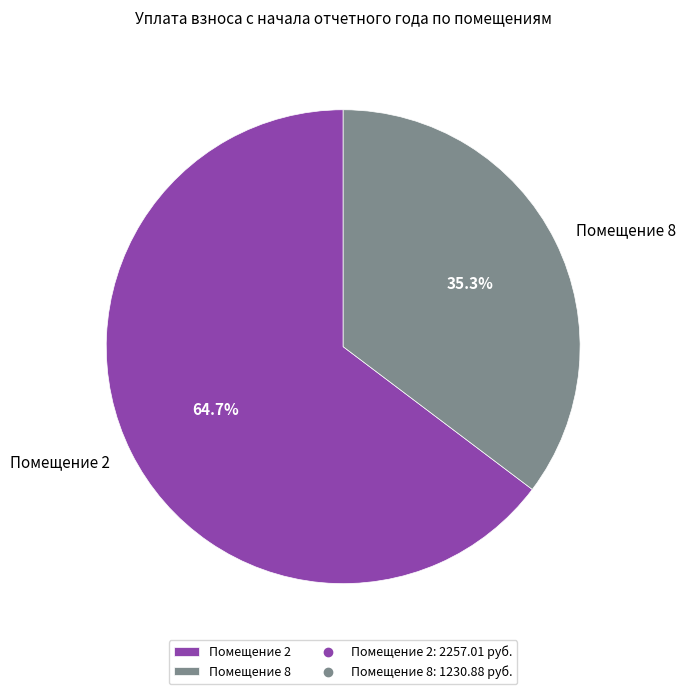

To the nearest percent, what is the average slice percentage?

50%